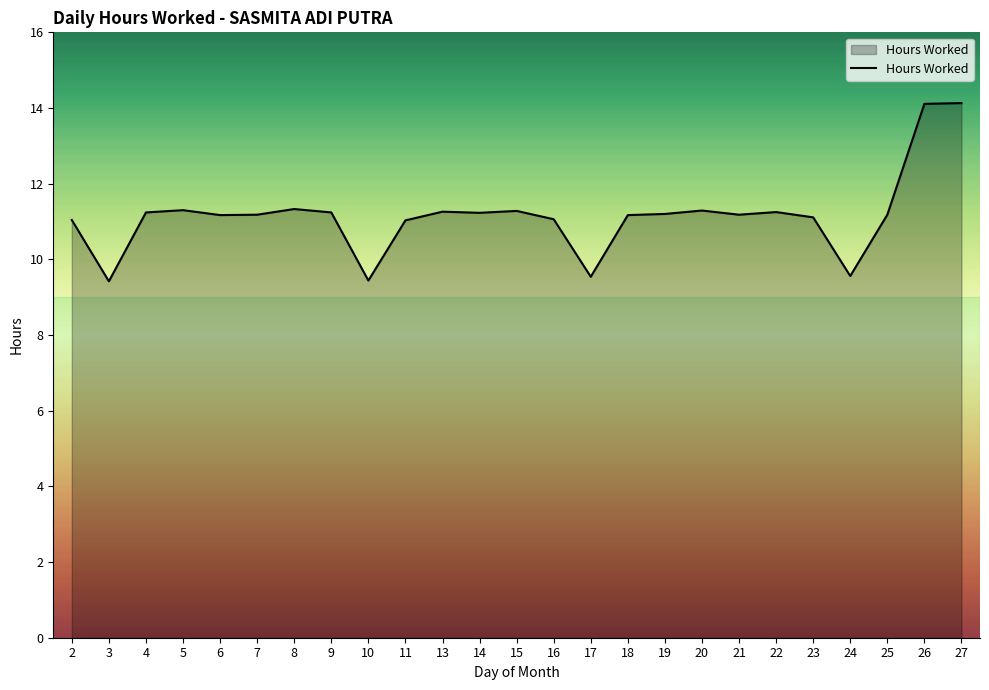

What is the difference between the maximum and minimum values?

4.7